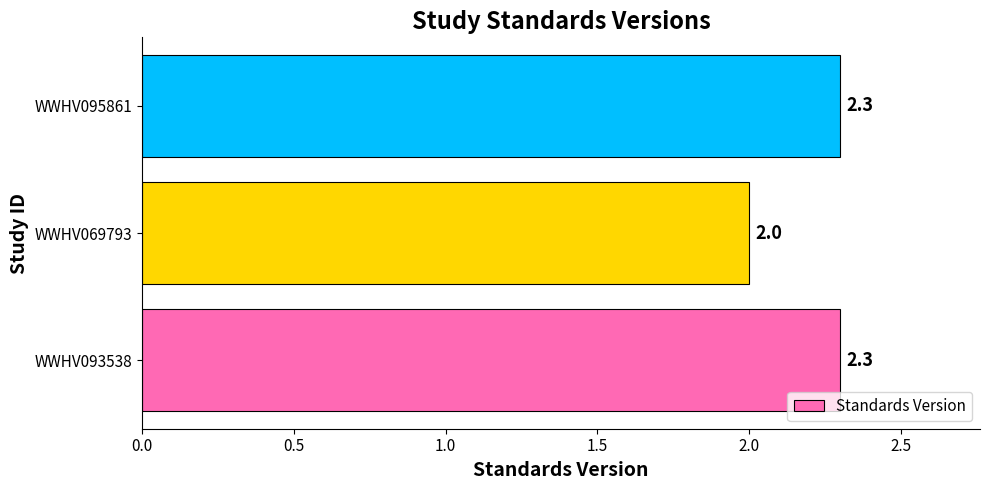

Does the chart contain any negative values?

No